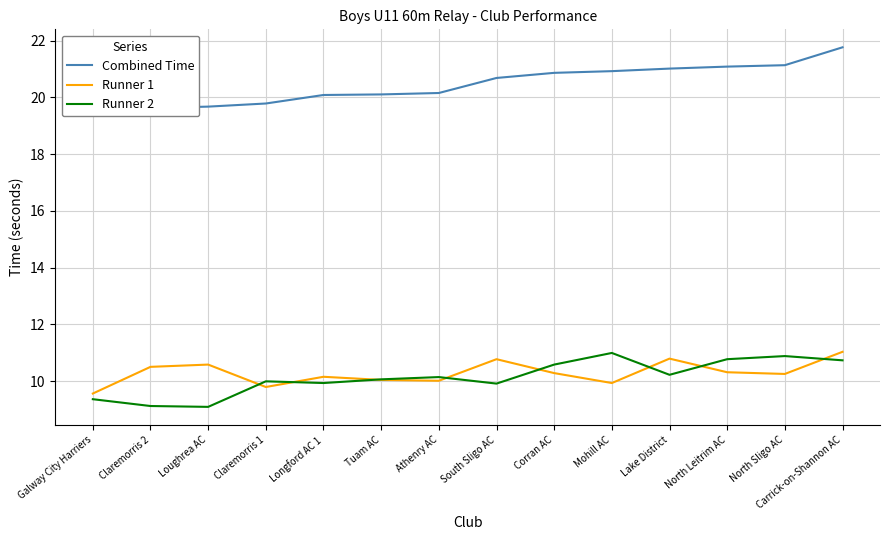

At which category does the chart reach its minimum across all series?

Loughrea AC